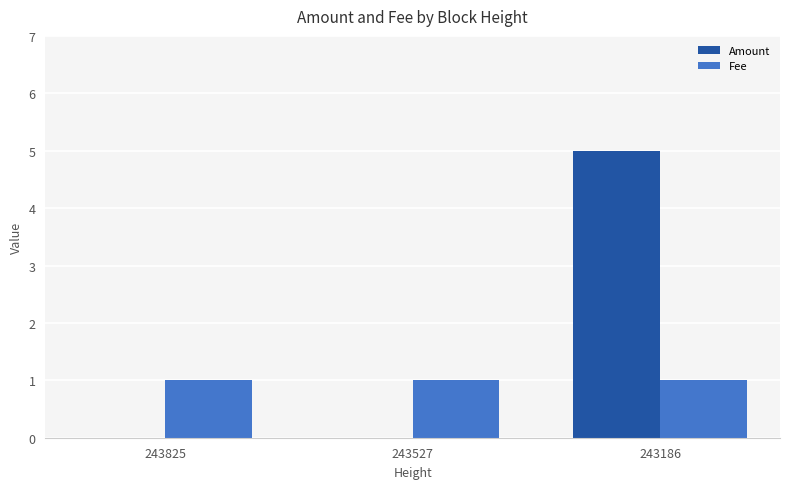

Between 243527 and 243186, which series saw the biggest shift?

Amount